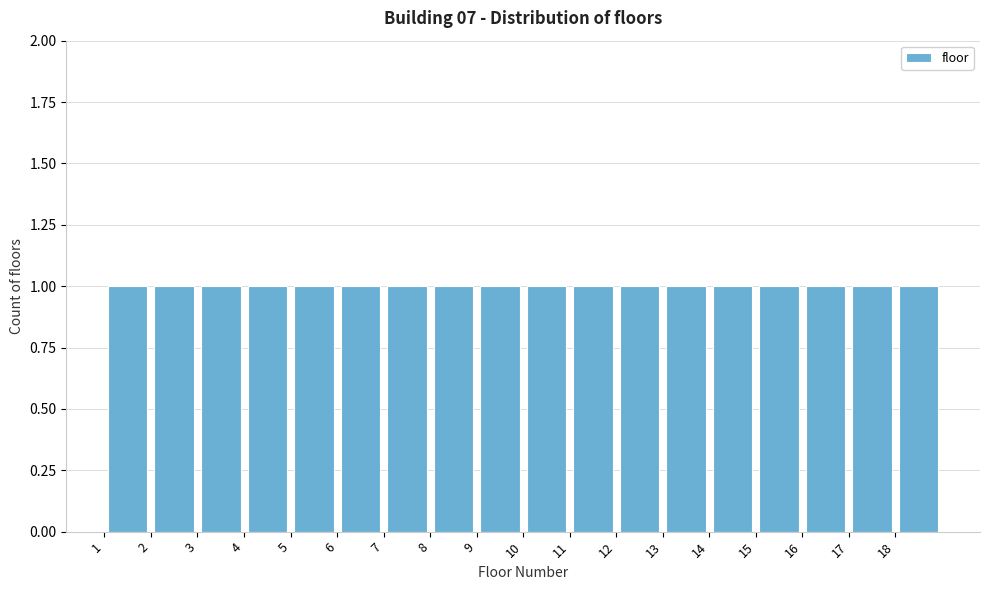

Reading left to right, list every bar in this chart as the range it spans on the x-axis followed by its height. The values are not printed on the chart, so give them approximately, as read against the axis.

1 to 2: 1
2 to 3: 1
3 to 4: 1
4 to 5: 1
5 to 6: 1
6 to 7: 1
7 to 8: 1
8 to 9: 1
9 to 10: 1
10 to 11: 1
11 to 12: 1
12 to 13: 1
13 to 14: 1
14 to 15: 1
15 to 16: 1
16 to 17: 1
17 to 18: 1
18 to 19: 1